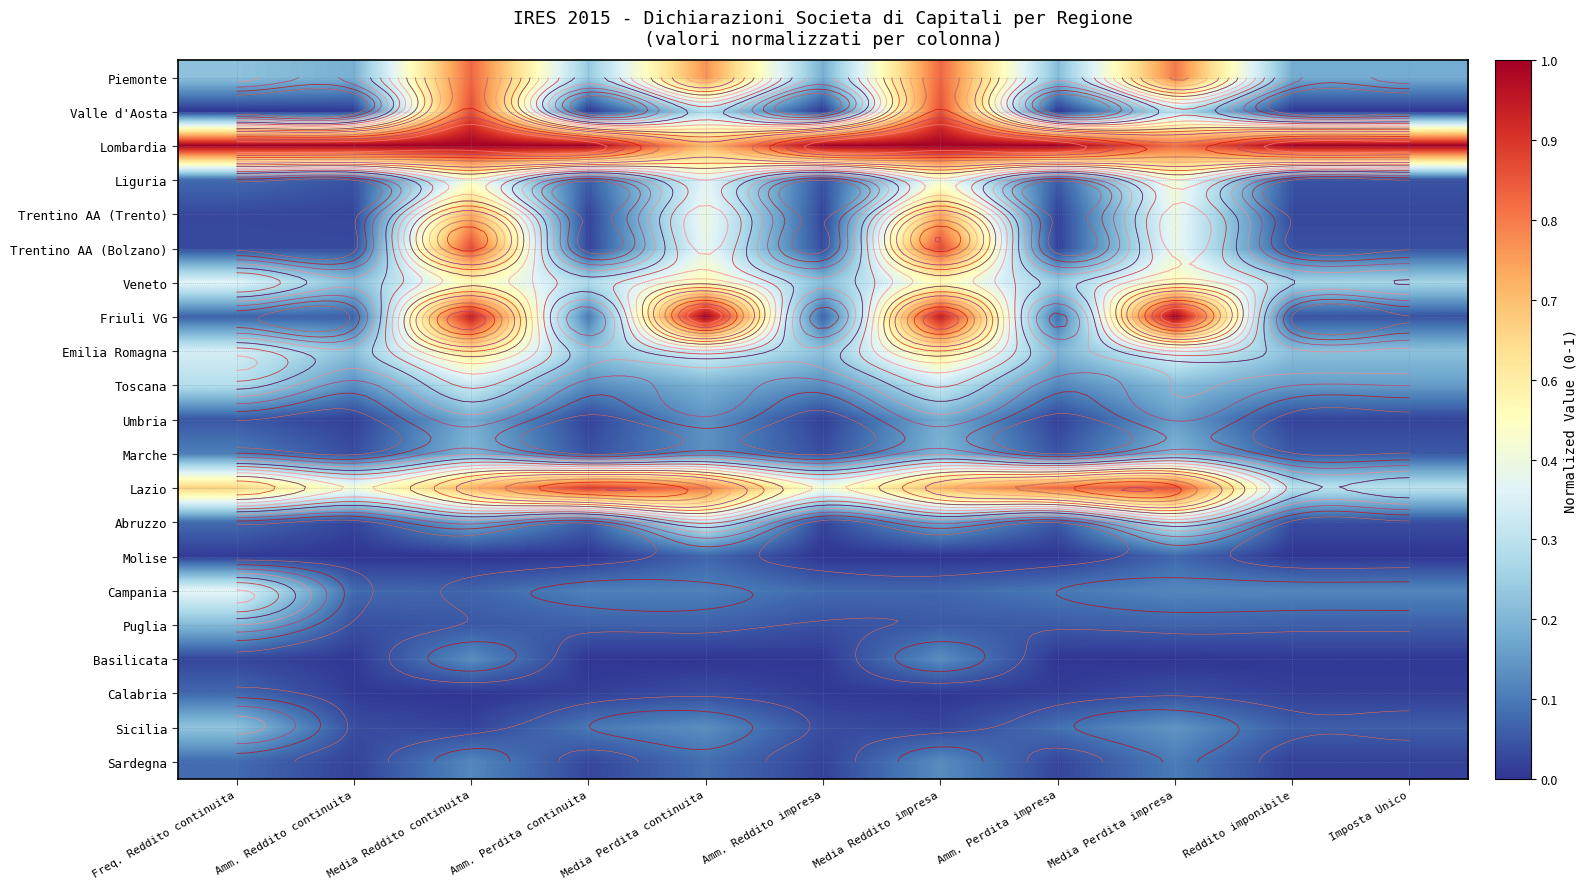

List the series in order of their peak value, highest first.

Lombardia, Friuli VG, Lazio, Trentino AA (Bolzano), Valle d'Aosta, Piemonte, Trentino AA (Trento), Emilia Romagna, Veneto, Liguria, Campania, Abruzzo, Toscana, Sicilia, Puglia, Marche, Umbria, Basilicata, Sardegna, Calabria, Molise